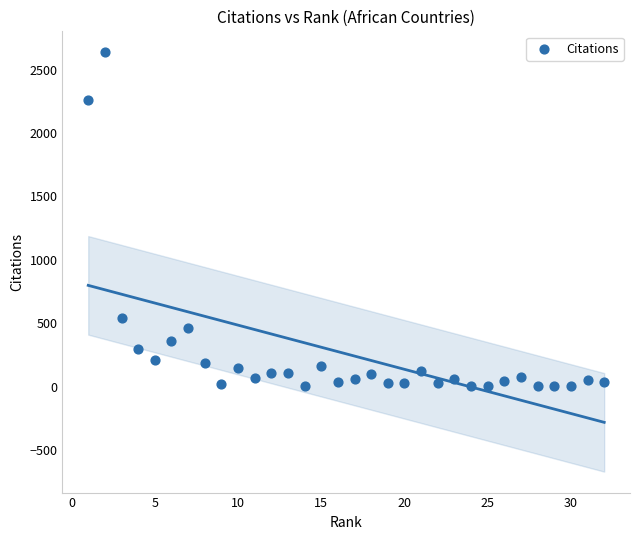

What is the range of Y values (max minus min)?

2636